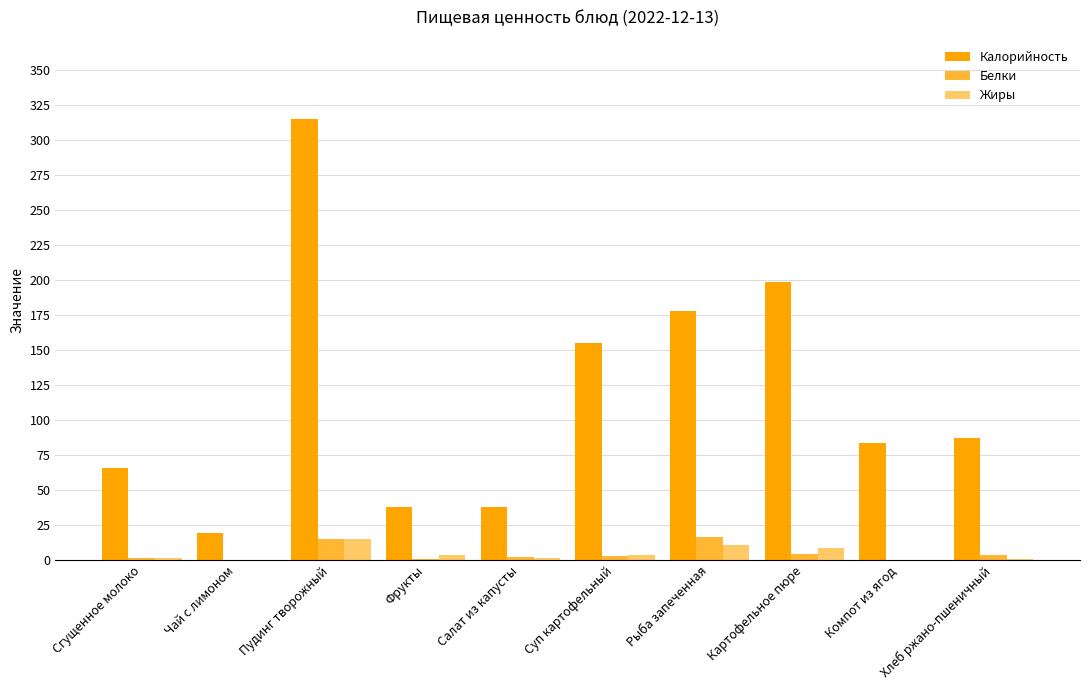

The value of Жиры at Пудинг творожный is 15.1. True or false?

True